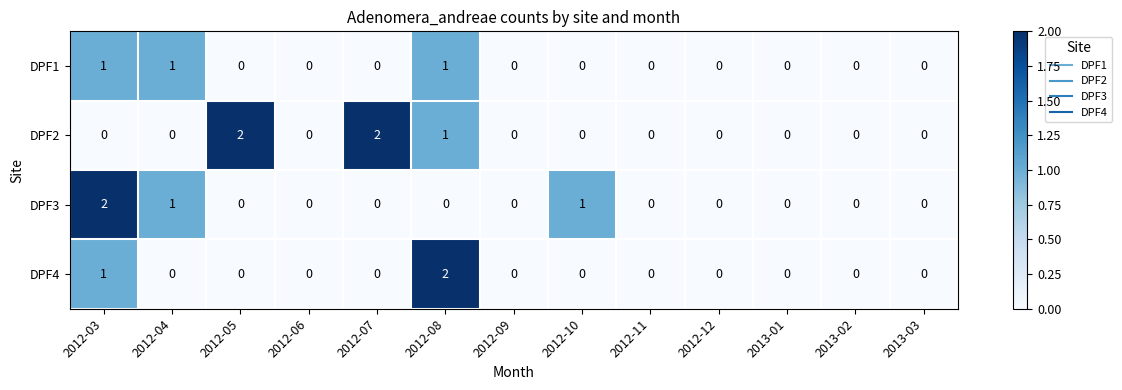

True or false: DPF3 has a value of 0 at 2013-02.

True